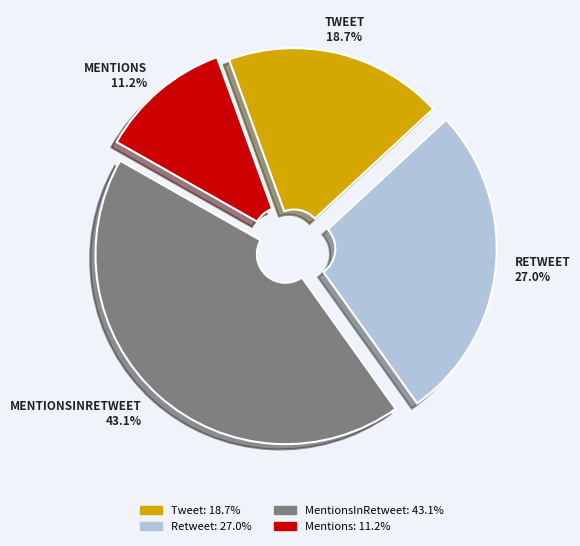

Does any single category account for the majority?

No